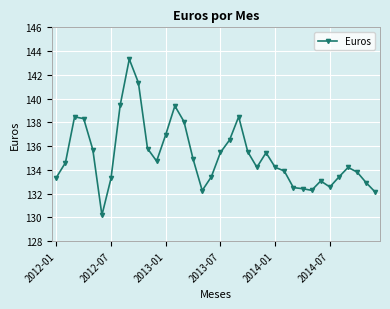

True or false: the data has more than 2 interior local peaks.

True